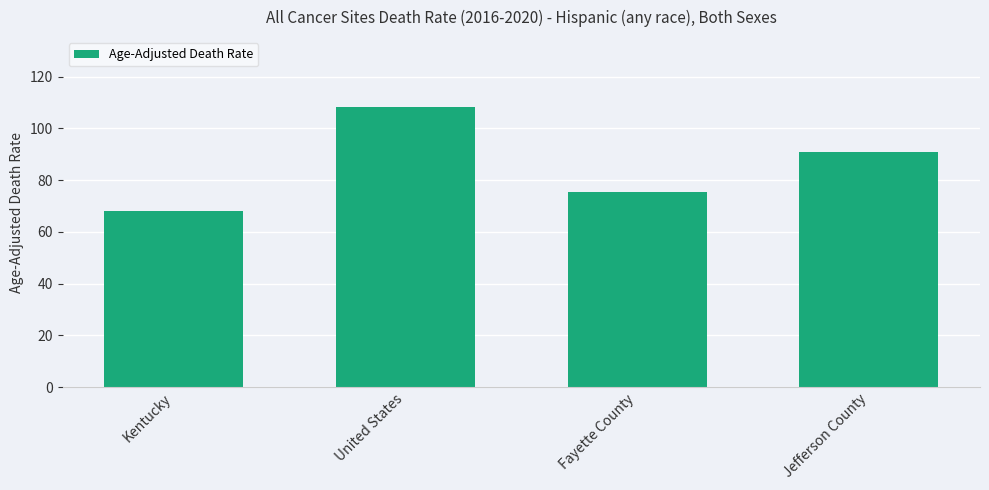

What is the difference between the second highest and second lowest values?

15.4